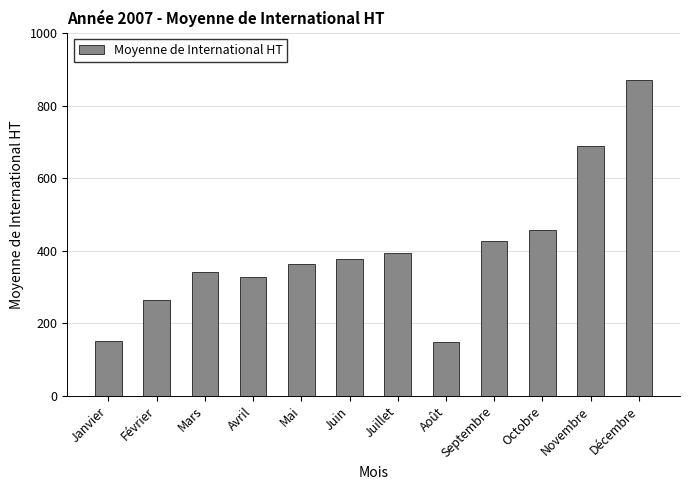

How many data points are less than 377?

6